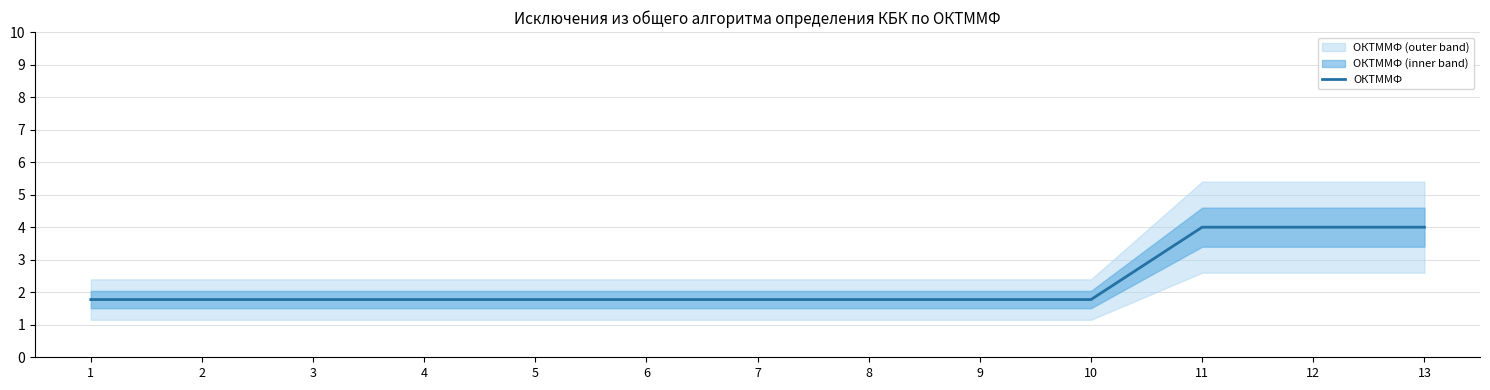

Rank the categories by value from lowest to highest.

1, 2, 3, 4, 5, 6, 7, 8, 9, 10, 13, 11, 12